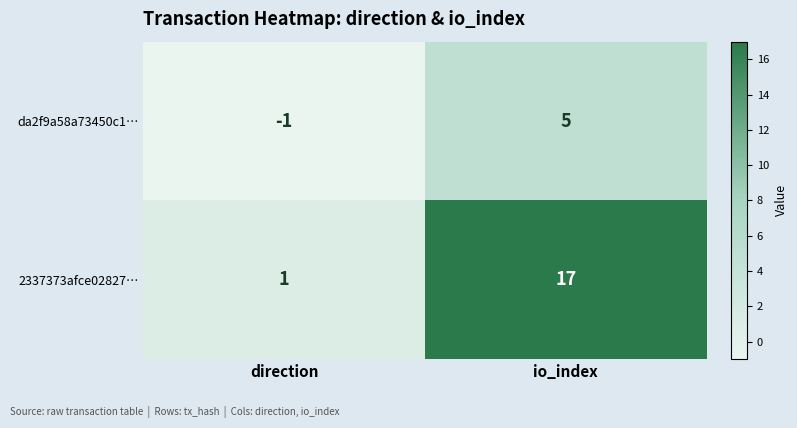

The value of da2f9a58a73450c1… at io_index is 5. True or false?

True